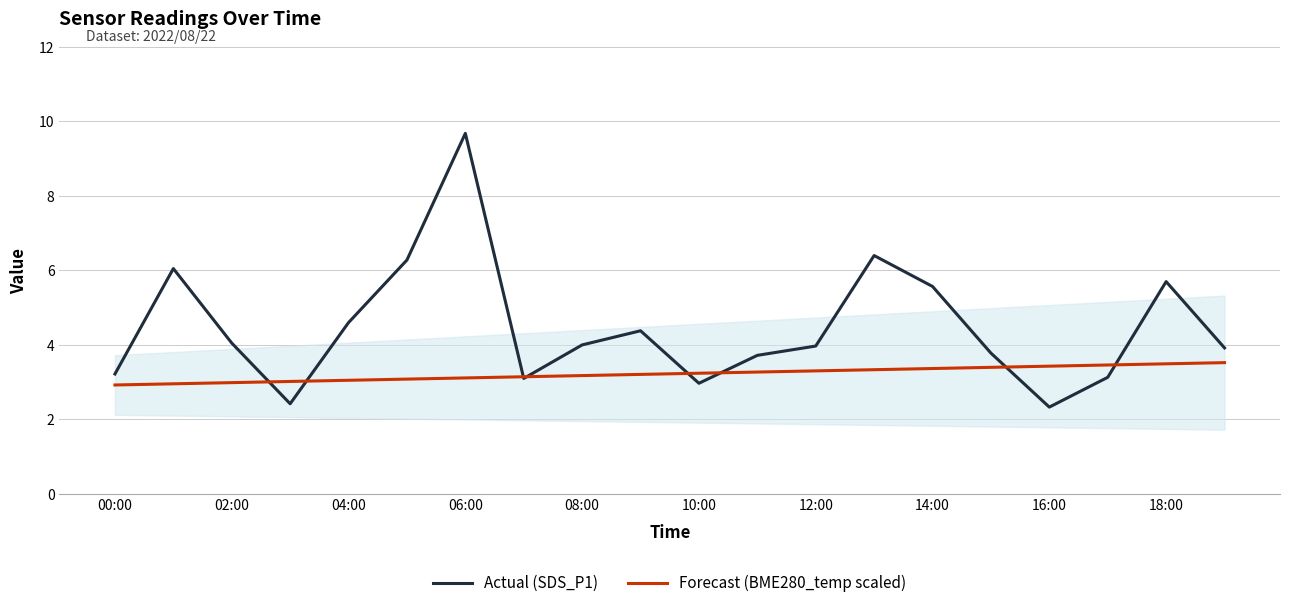

Which series has the widest spread of values?

Actual (SDS_P1)